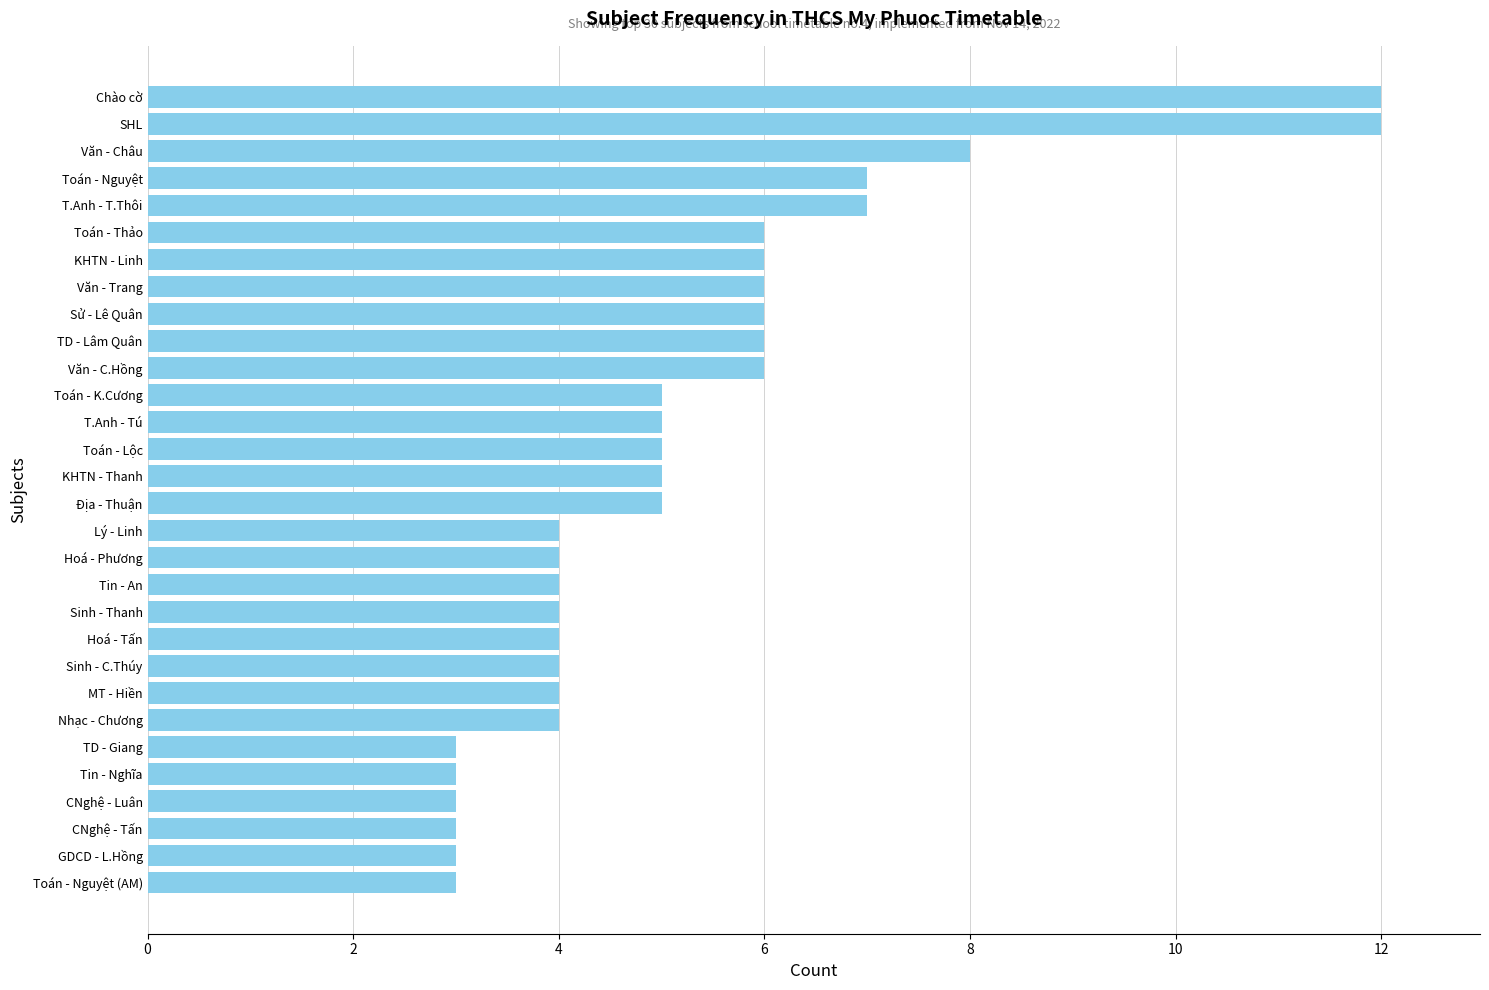

How many values are between 4 and 6?

19